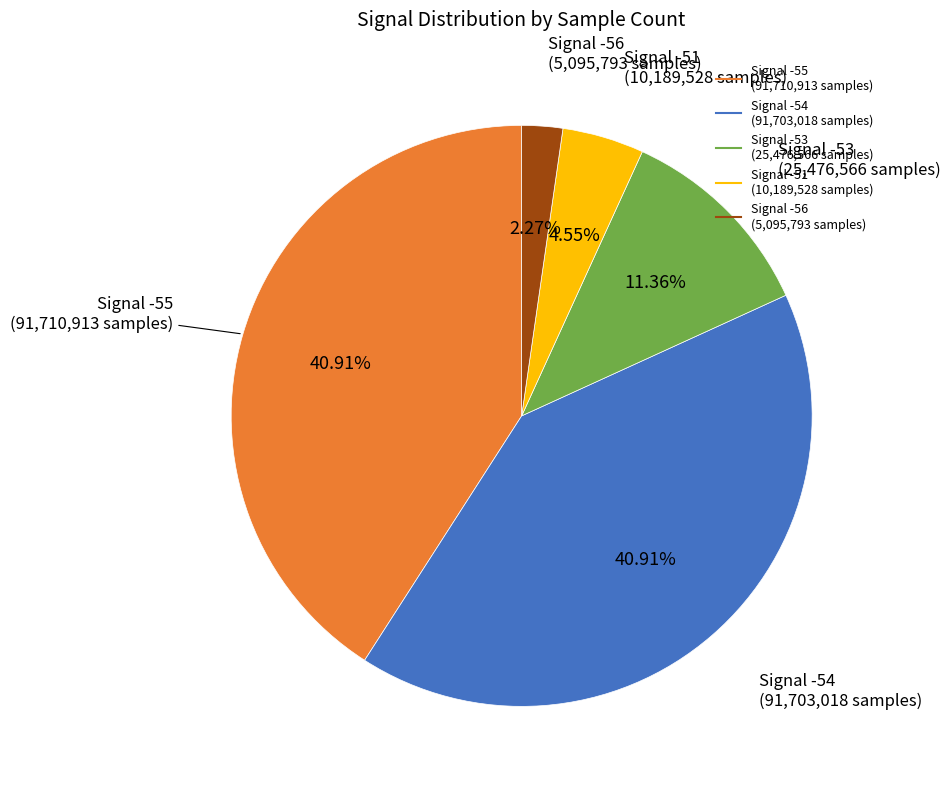

Does any single category account for the majority?

No